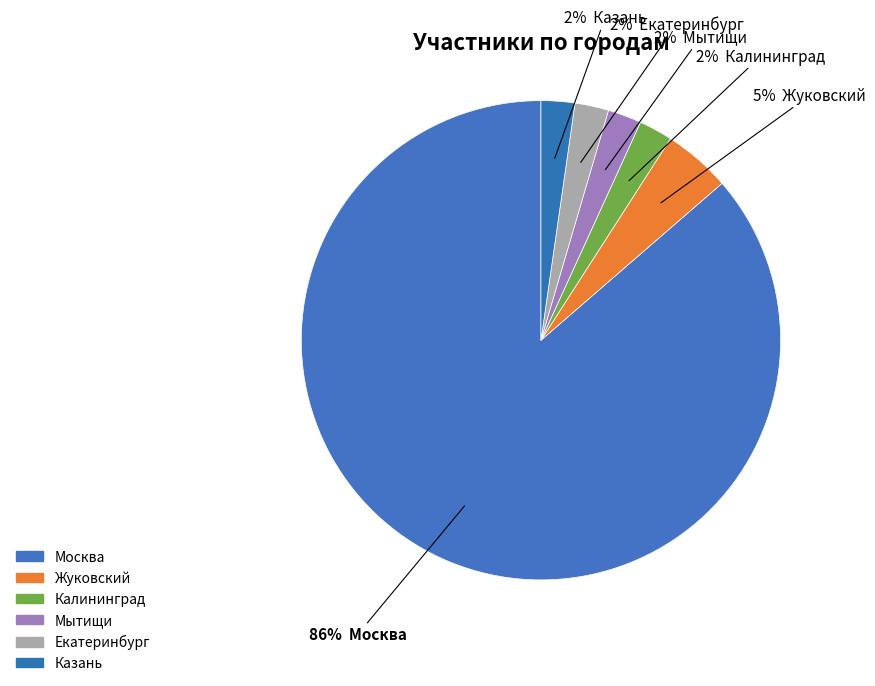

How many segments does this pie chart have?

6